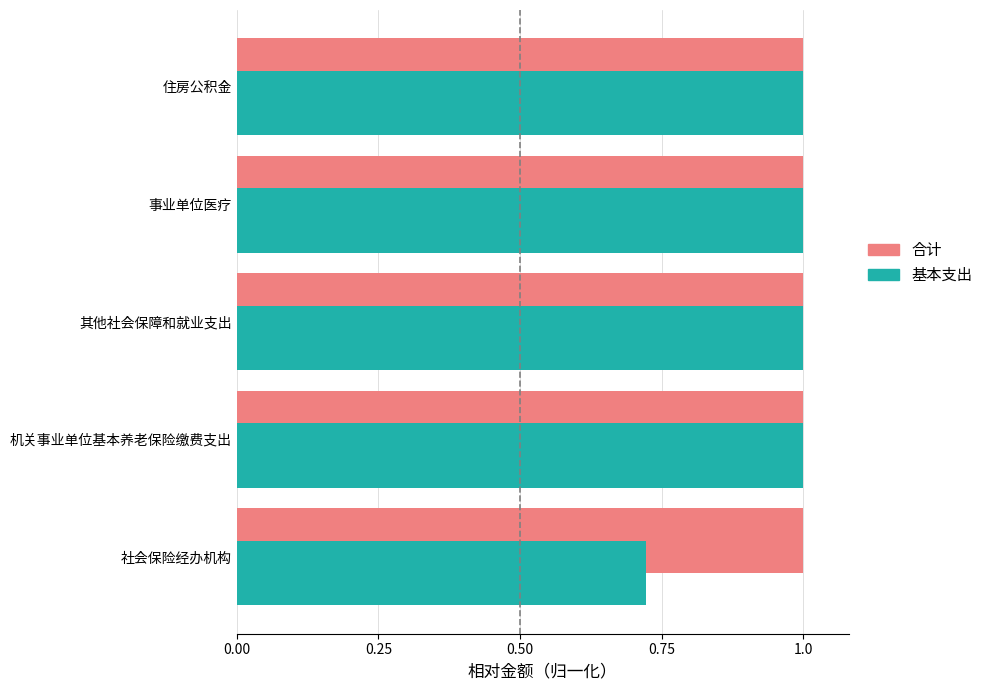

What is the sum of all 合计 values?

5.0